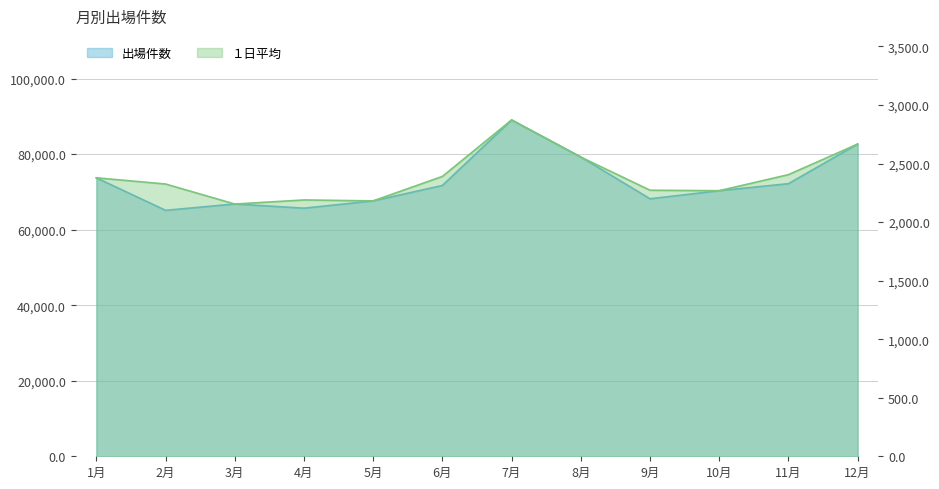

Read the 出場件数 value at 7月, to the nearest 10.

89030